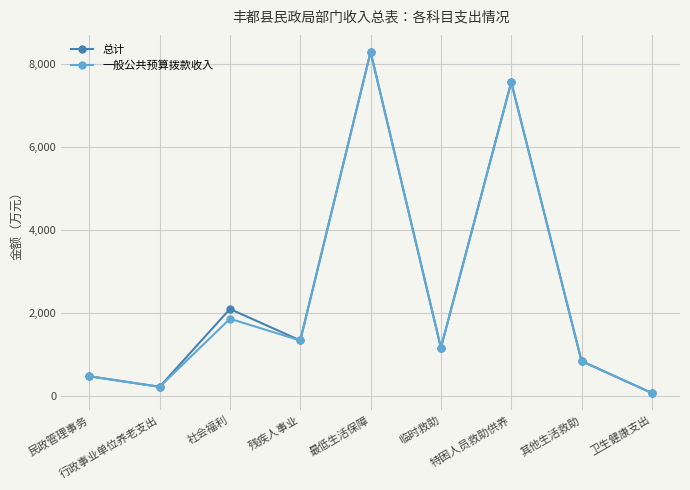

How many values in the 一般公共预算拨款收入 series are below 1160?

4